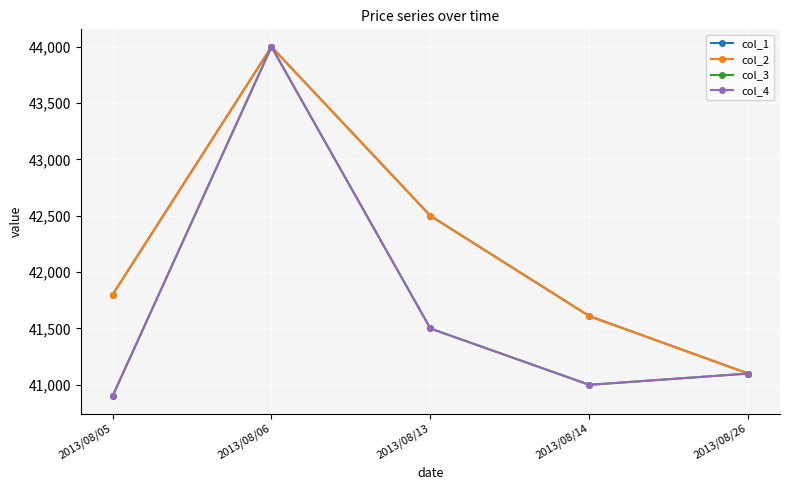

Is this an area chart (filled region under the line)?

No